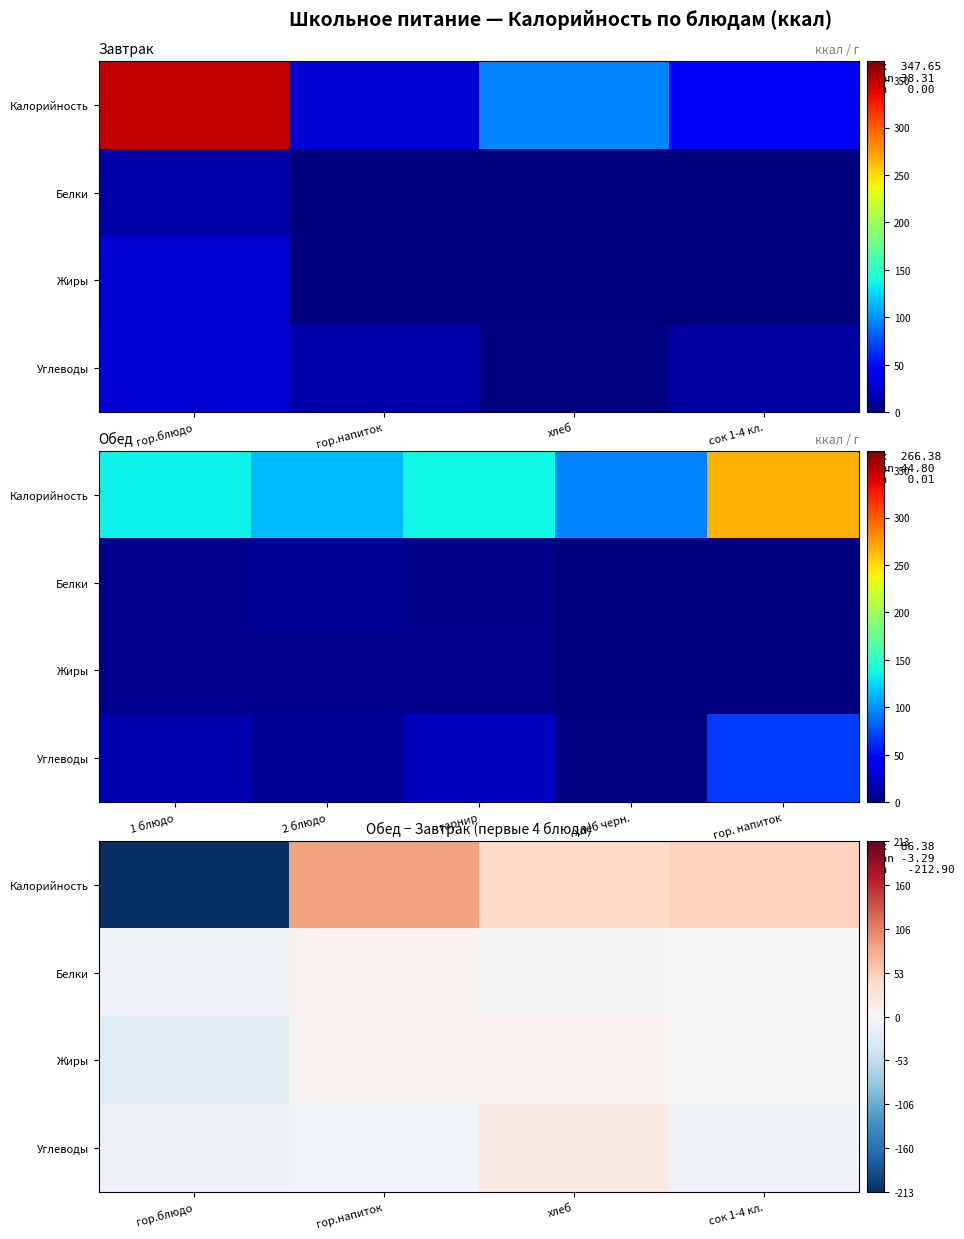

How many values in the Белки series exceed 2?

2